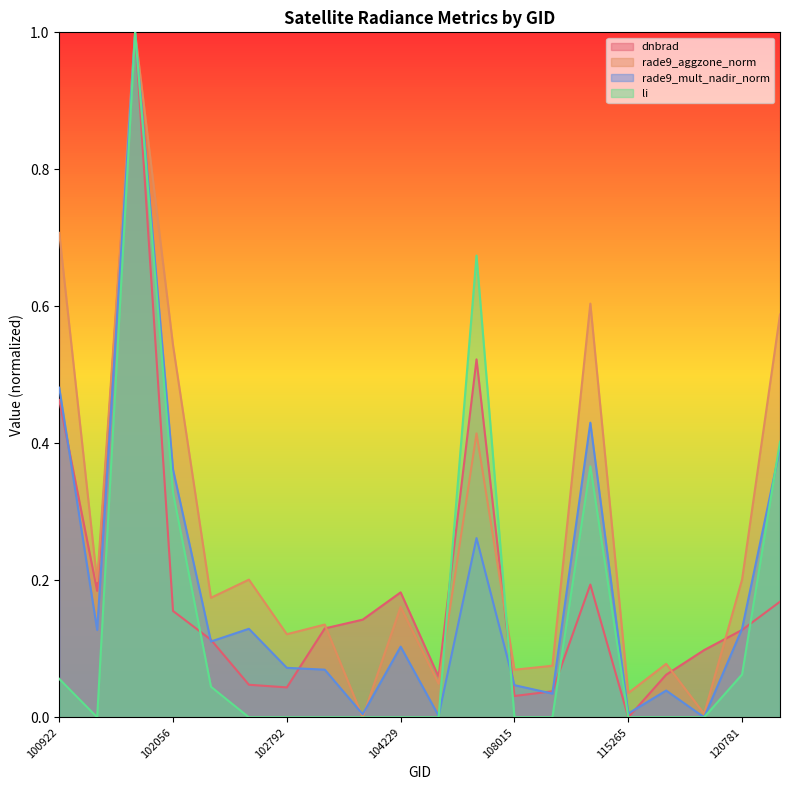

Where is li nearest to the value 0?

115265